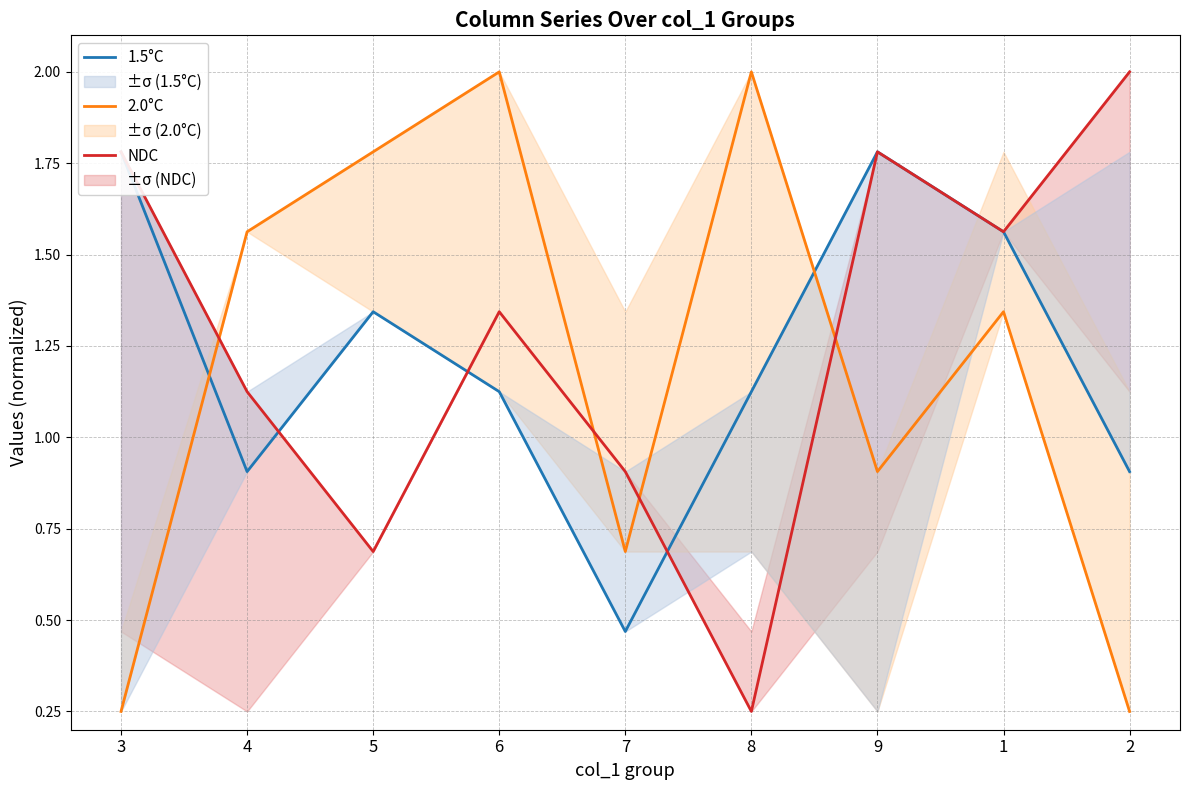

Reading left to right, extract all data points from this chart.

1.5°C: 3=1.8	4=0.9	5=1.3	6=1.1	7=0.5	8=1.1	9=1.8	1=1.6	2=0.9
2.0°C: 3=0.2	4=1.6	5=1.8	6=2.0	7=0.7	8=2.0	9=0.9	1=1.3	2=0.2
NDC: 3=1.8	4=1.1	5=0.7	6=1.3	7=0.9	8=0.2	9=1.8	1=1.6	2=2.0